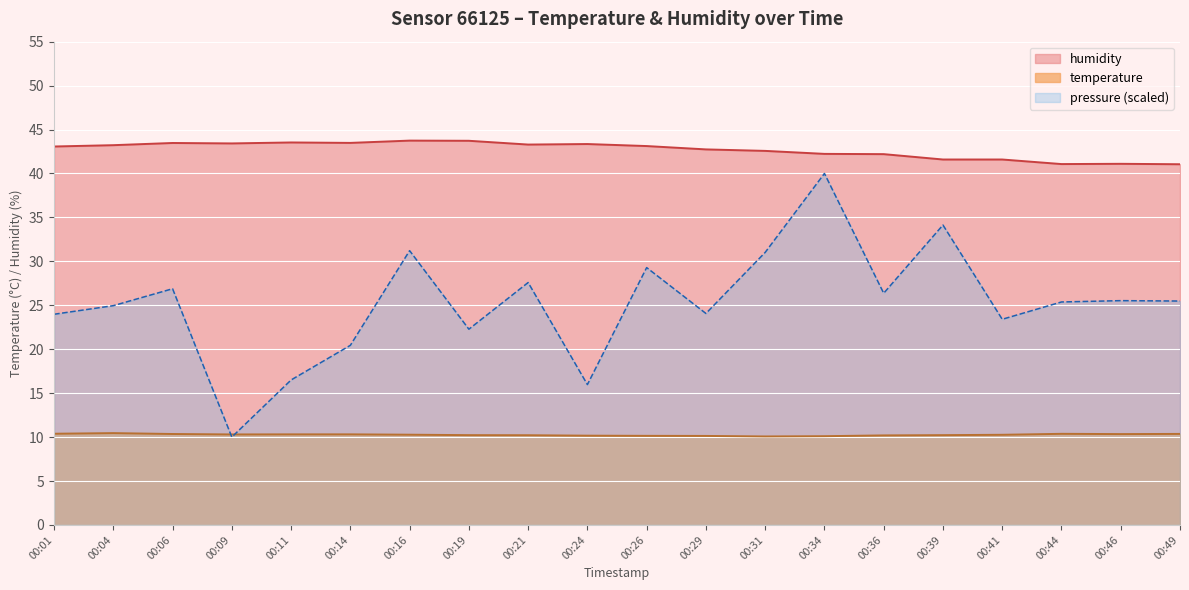

Is the value of temperature at 00:21 greater than the value of humidity at 00:31?

No